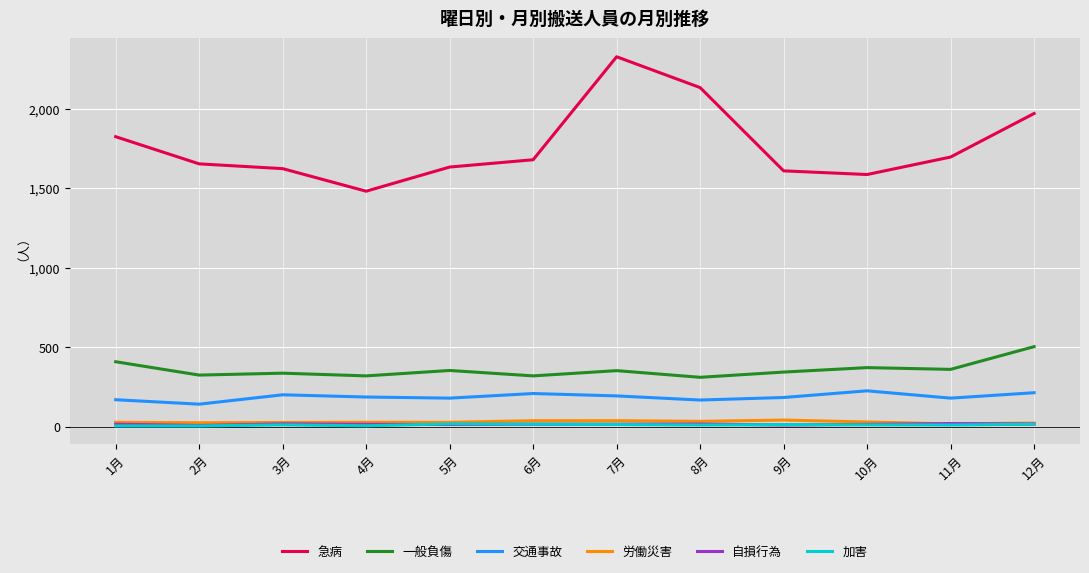

At which label does 急病 reach its peak?

7月